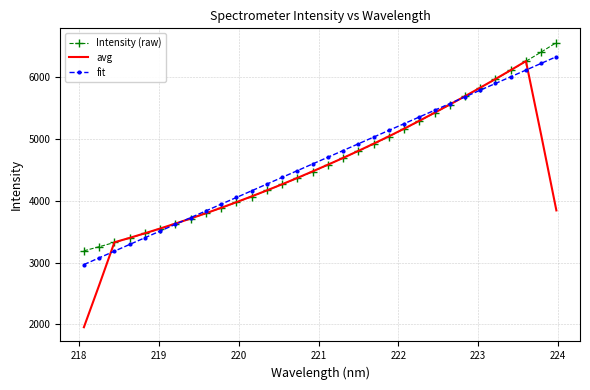

What is the minimum value for fit?

2969.1